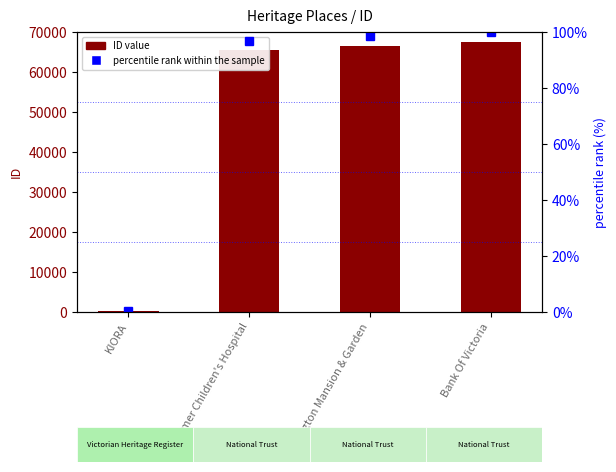

How many values in the ID series are below 66561?

2